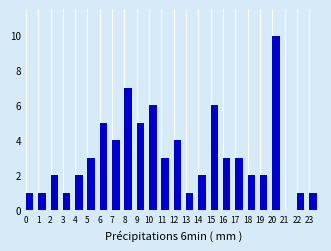

Which range on the x-axis has the tallest bar?

20 to 21